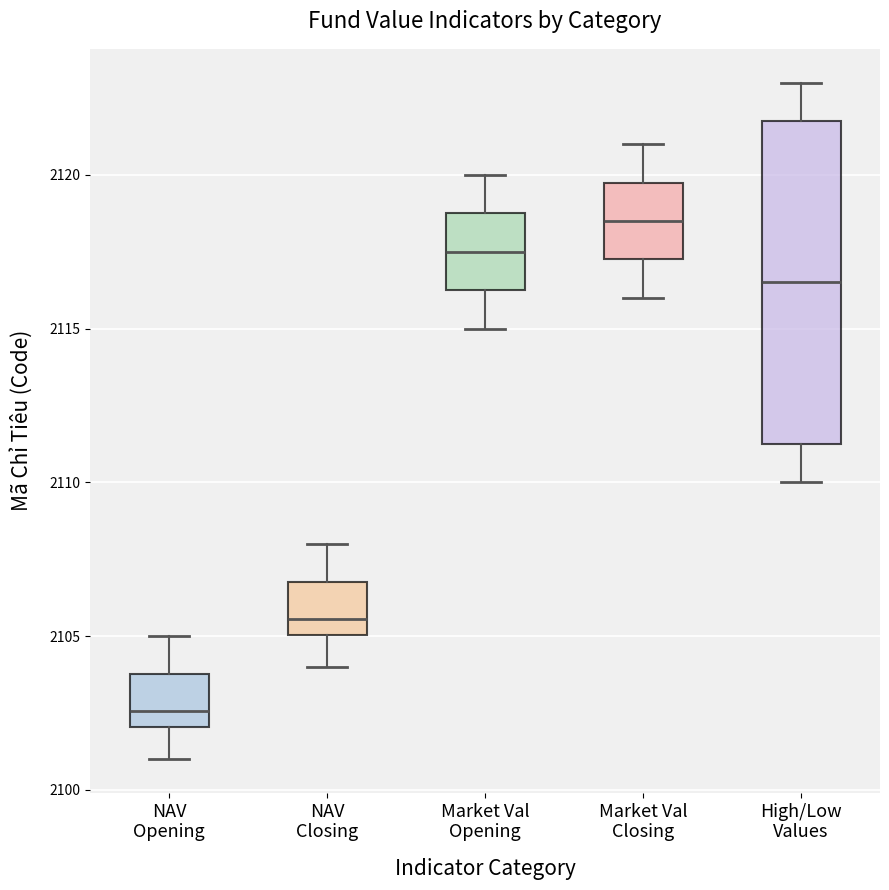

Which box's median line is the highest?

Market Val Closing